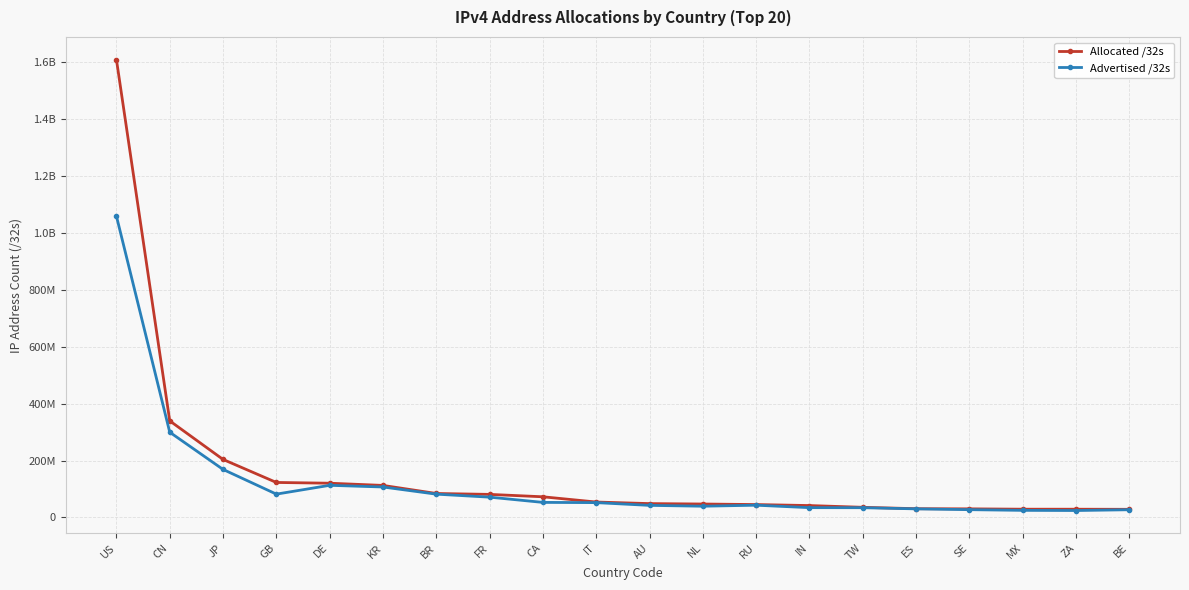

Does the chart have visible grid lines?

Yes